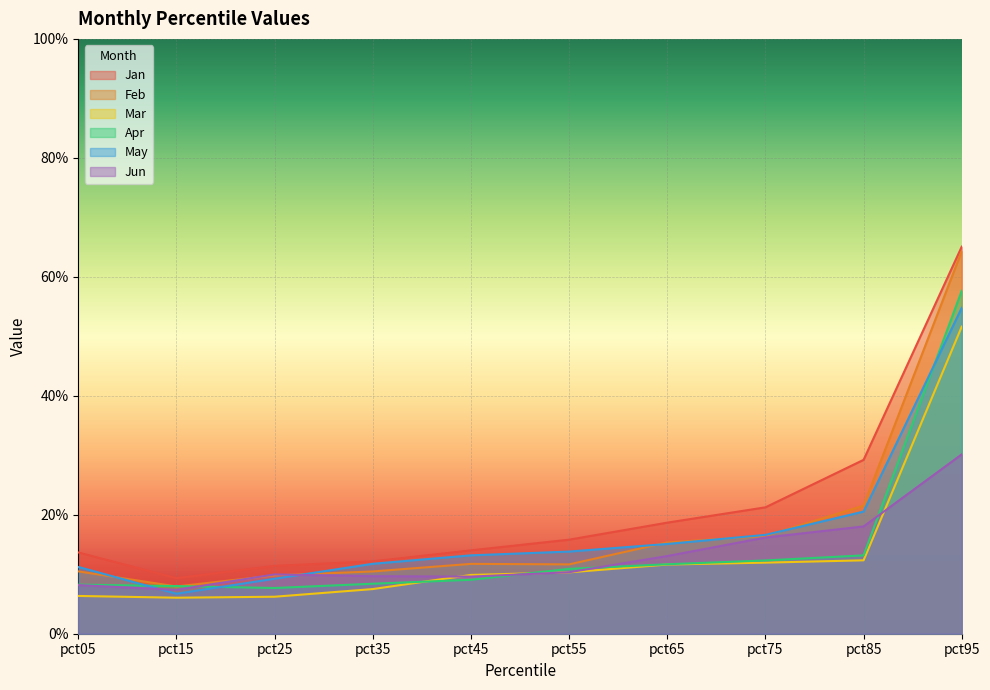

True or false: Feb and Mar cross at least once.

False